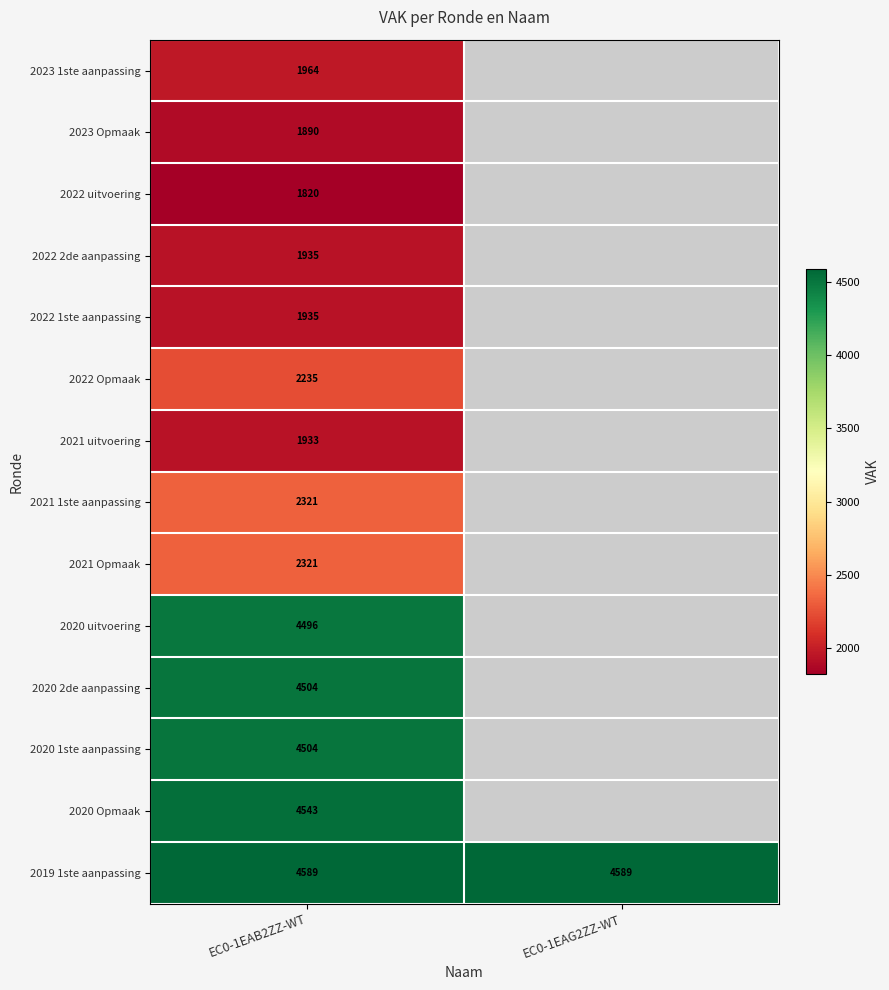

True or false: 2020 1ste aanpassing has a value of 4504 at EC0-1EAB2ZZ-WT.

True